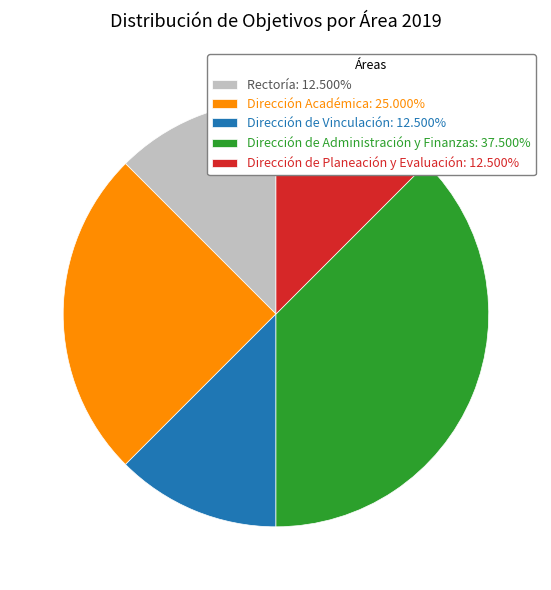

What is the ratio of the value at Rectoría to the value at Dirección de Planeación y Evaluación?

1.0